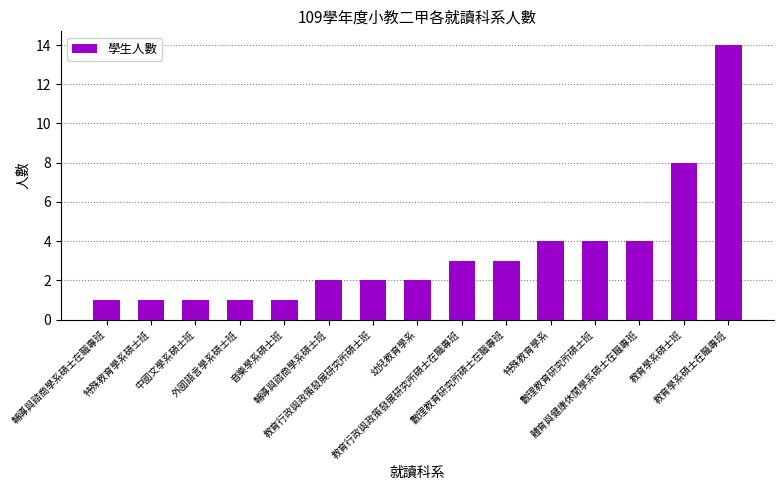

Approximately how many times larger is the value at 教育學系碩士班 compared to 輔導與諮商學系碩士在職專班?

8.0